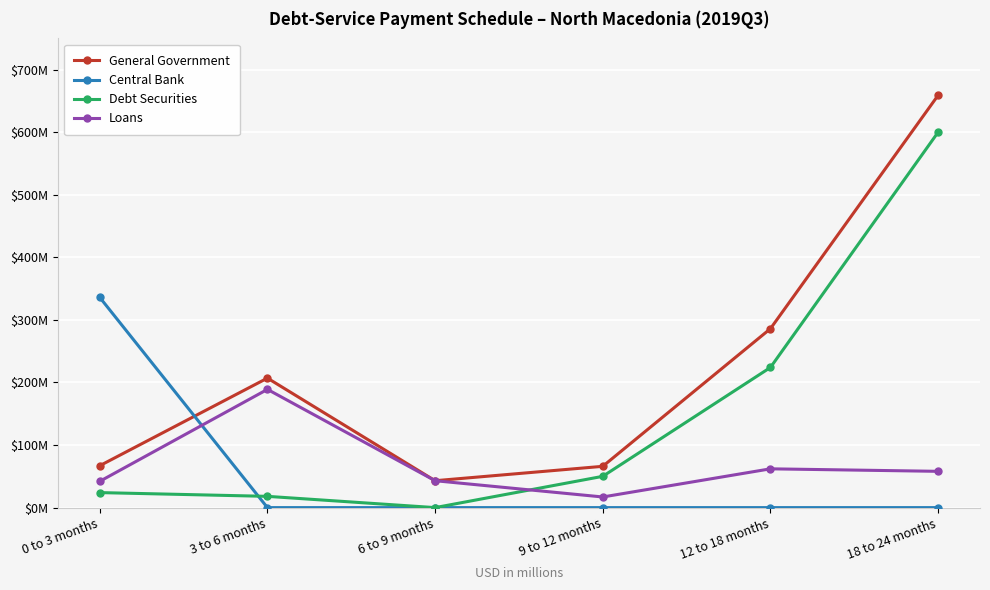

What are all the series names shown in the legend?

General Government, Central Bank, Debt Securities, Loans